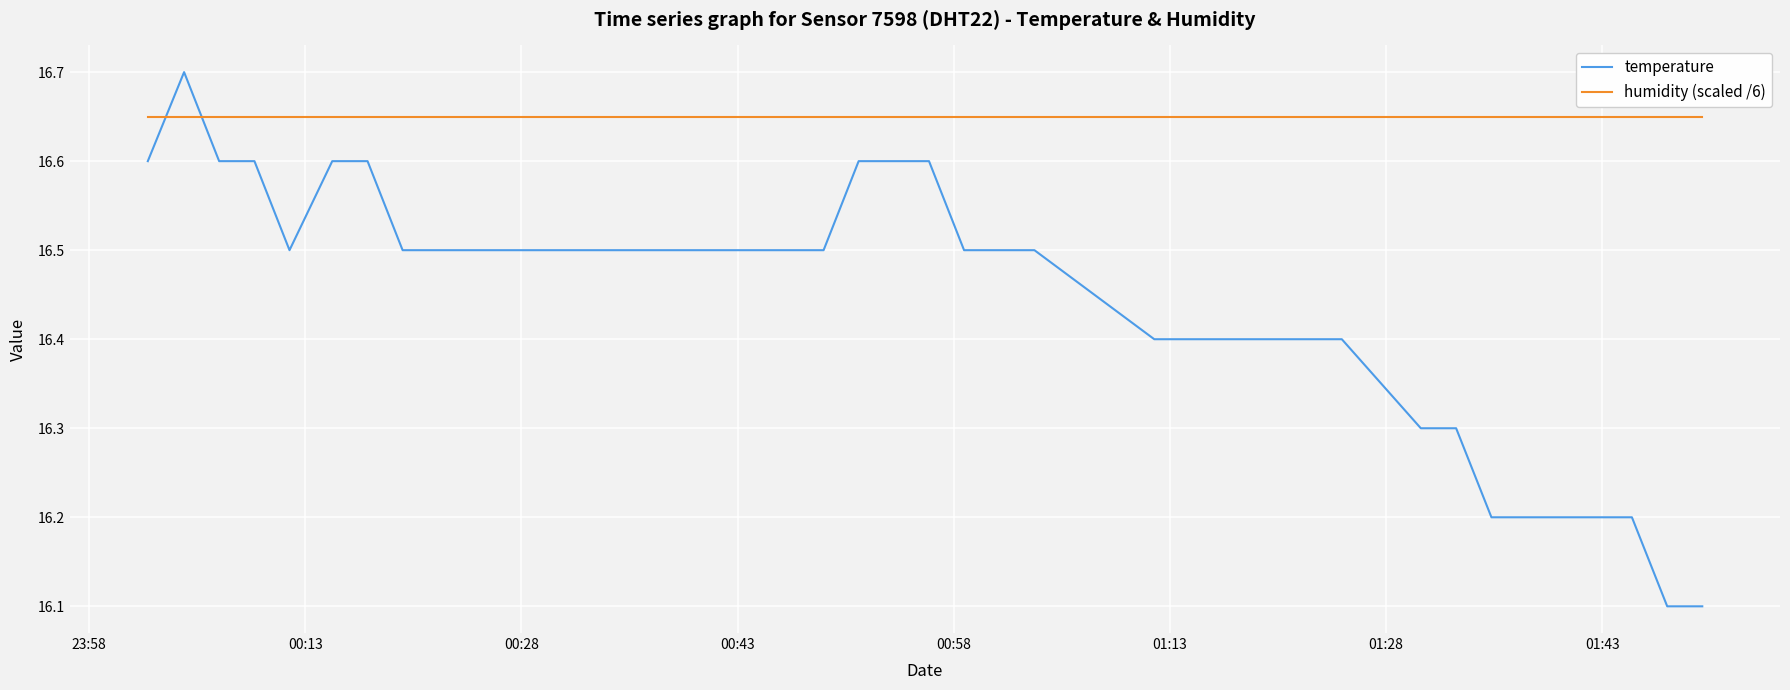

True or false: temperature and humidity (scaled /6) intersect in this chart.

True